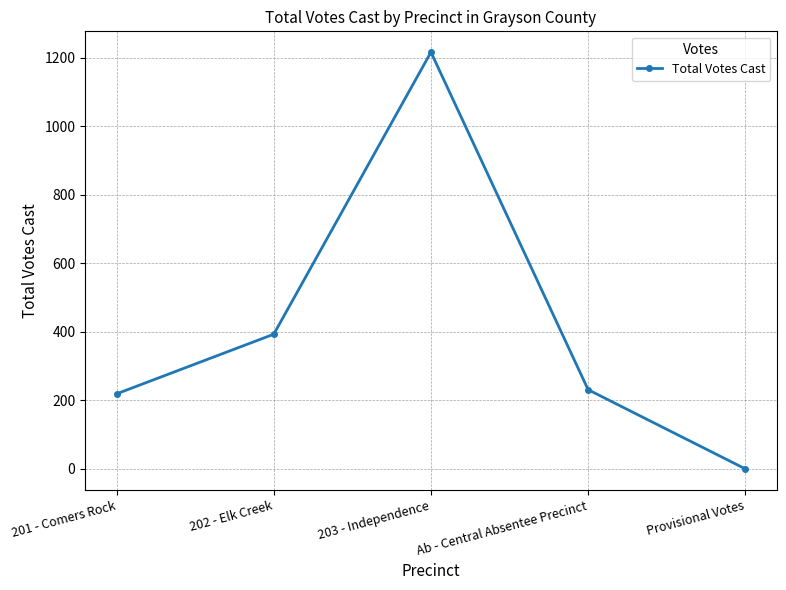

True or false: the data shows 694 at 202 - Elk Creek.

False